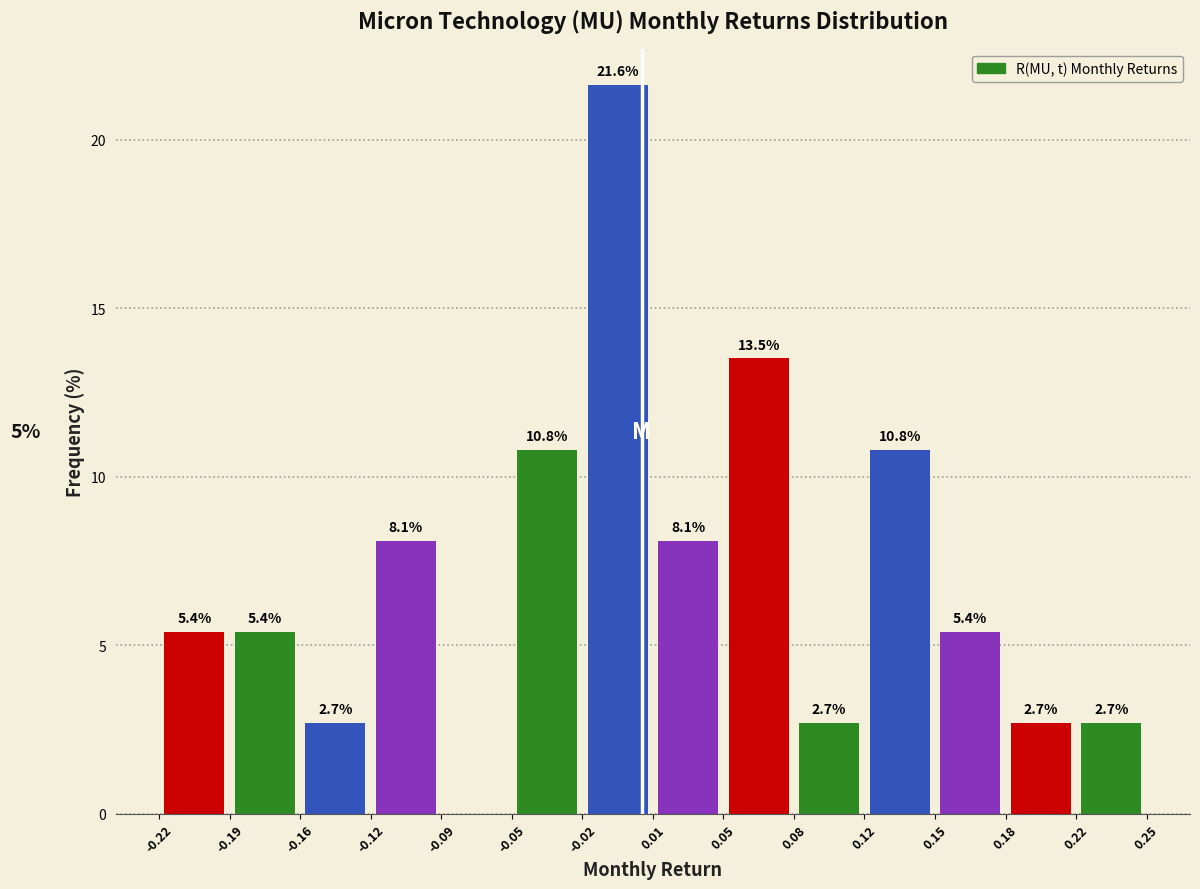

Which range on the x-axis has the tallest bar?

-0.02 to 0.01